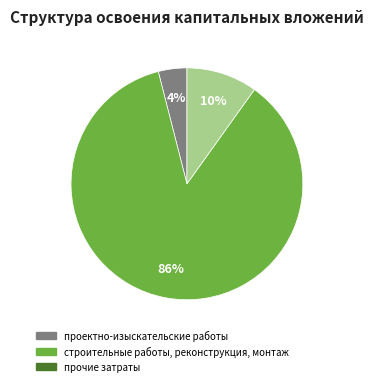

To the nearest percent, what is the difference between the largest and smallest slice percentages?

82%